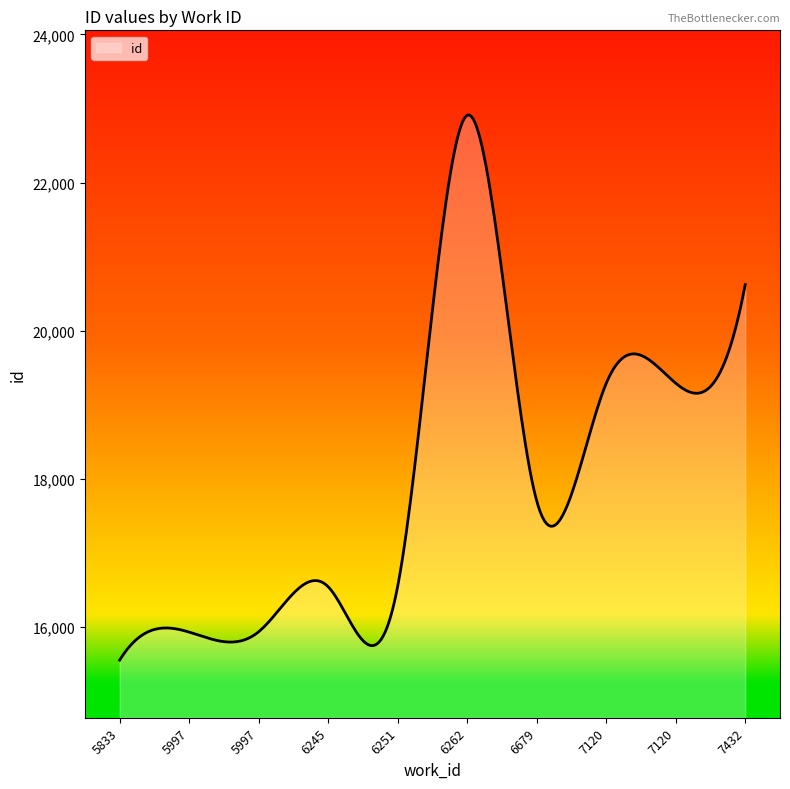

What is the greatest value displayed?

22913.8